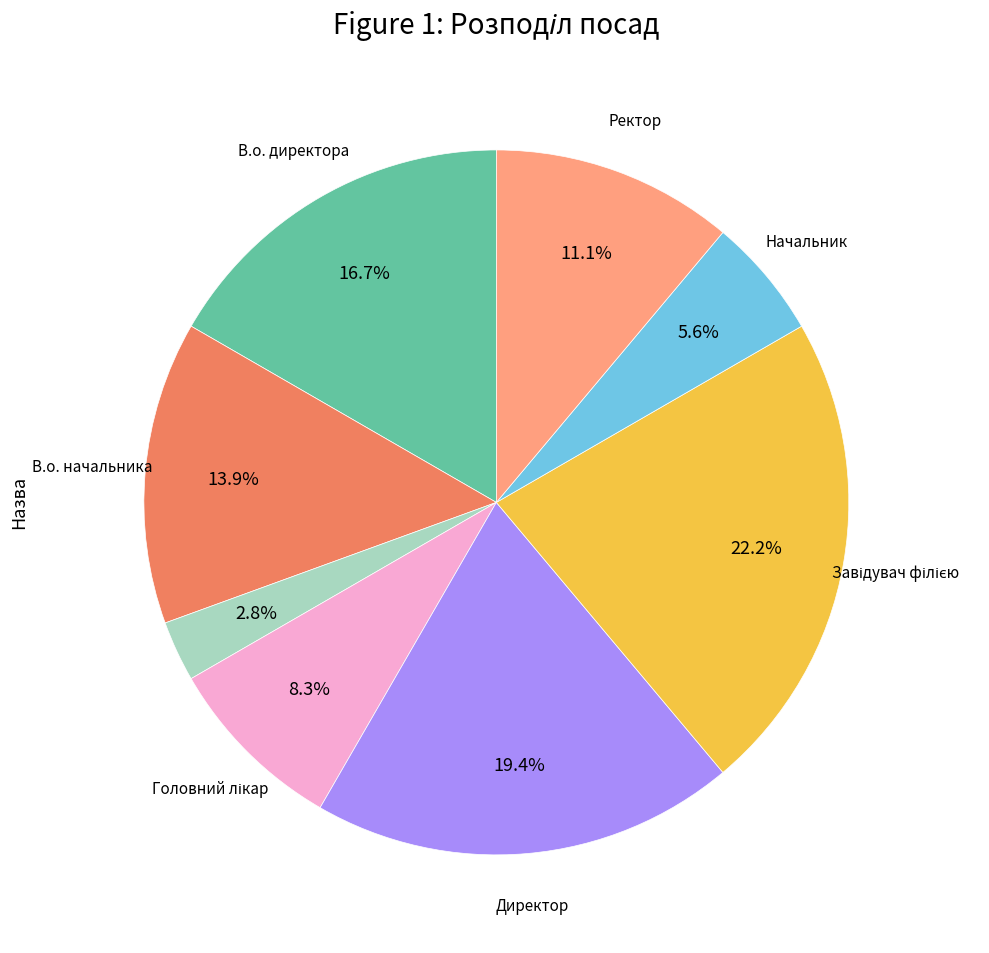

Is there a majority slice in this chart?

No